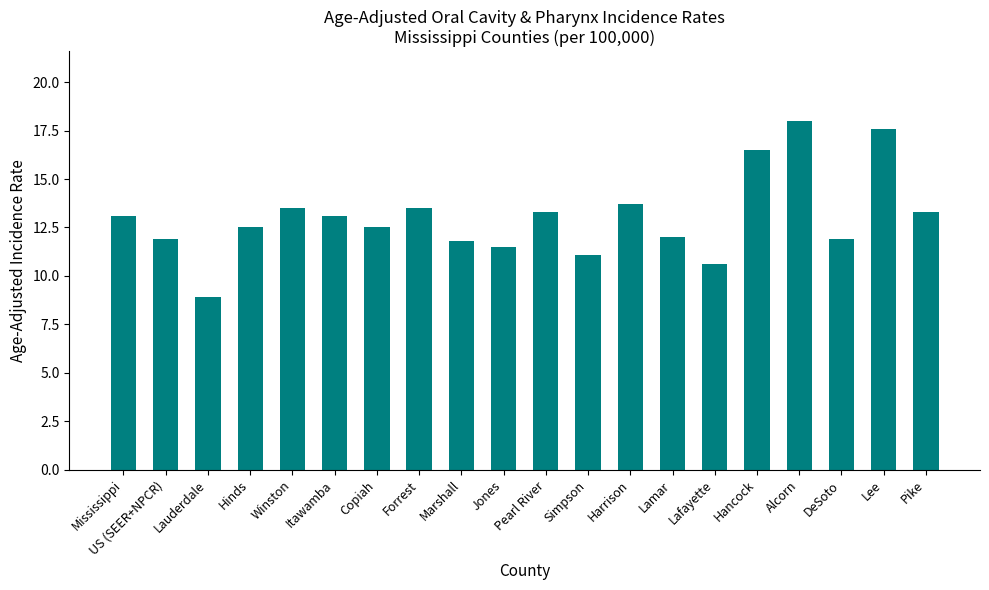

Are the bars grouped side by side (vs. stacked)?

No